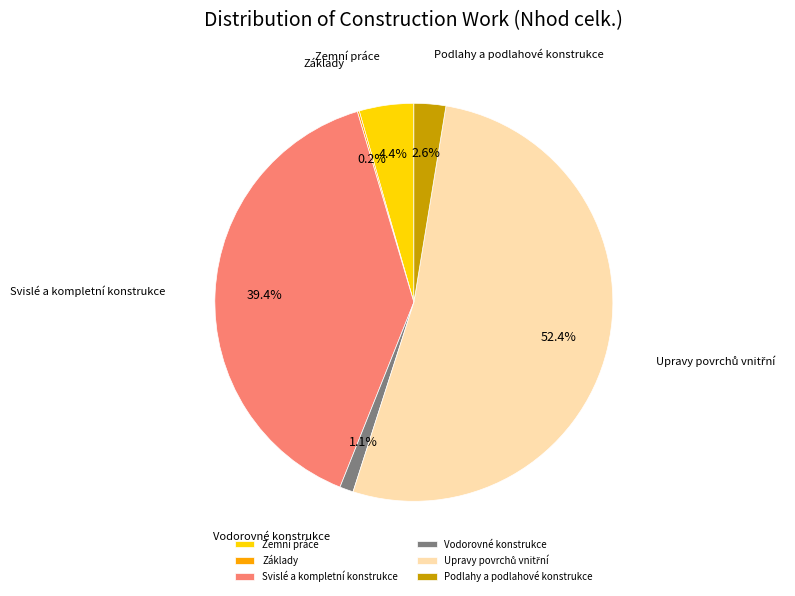

How much of the chart is everything except Podlahy a podlahové konstrukce?

97.4%